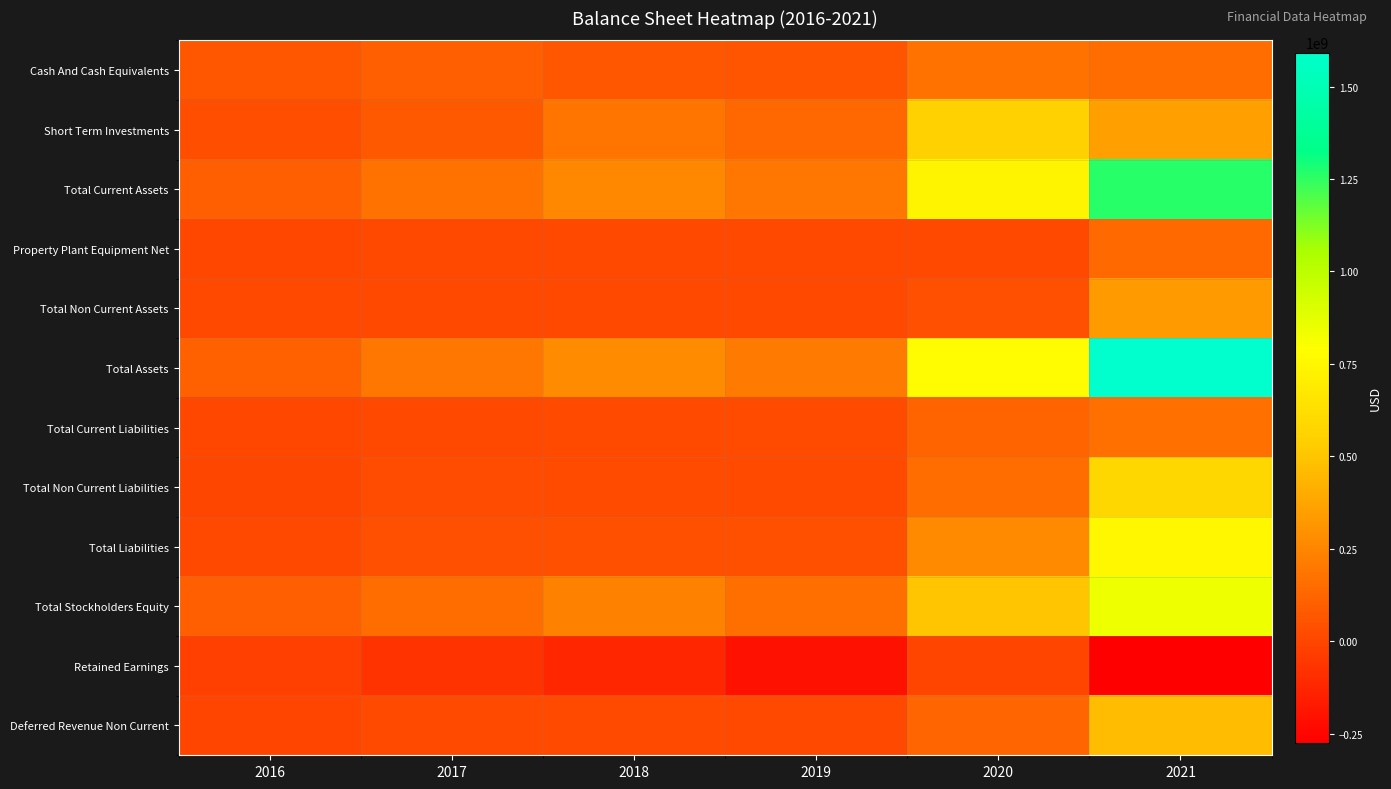

Rank the series by their maximum value, from highest to lowest.

Total Assets, Total Current Assets, Total Stockholders Equity, Total Liabilities, Total Non Current Liabilities, Short Term Investments, Deferred Revenue Non Current, Total Non Current Assets, Cash And Cash Equivalents, Total Current Liabilities, Property Plant Equipment Net, Retained Earnings